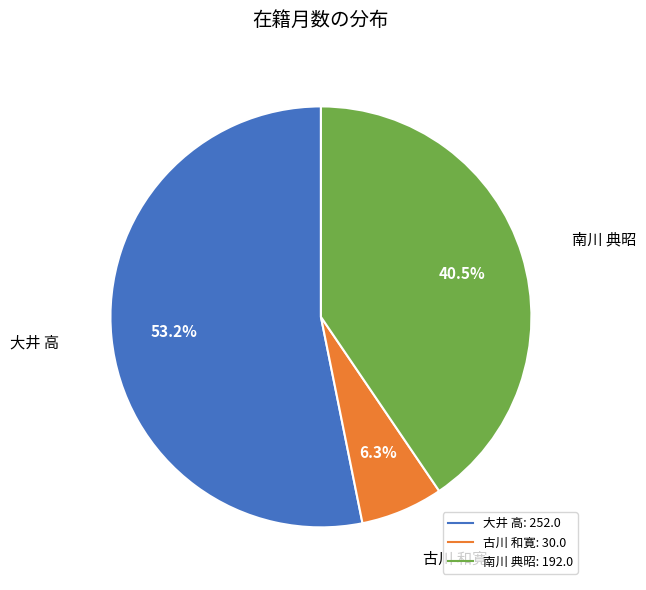

Approximately how many times larger is the value at 南川 典昭 compared to 大井 高?

0.8